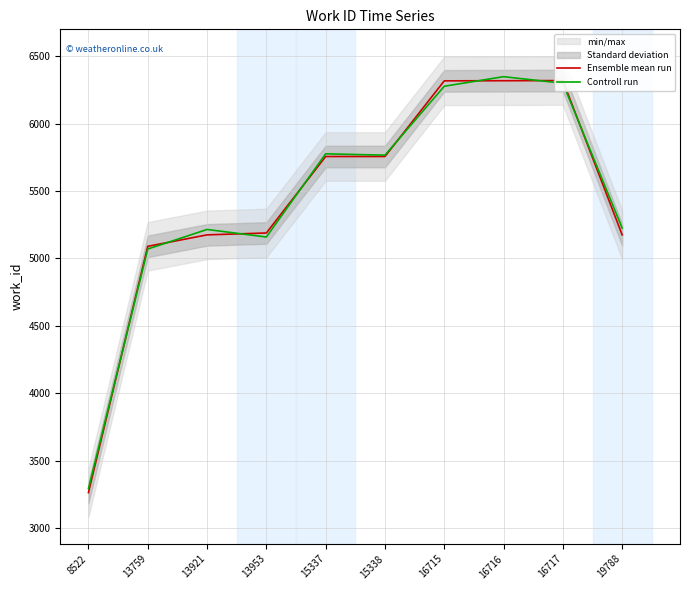

How many lines are shown in the chart?

2